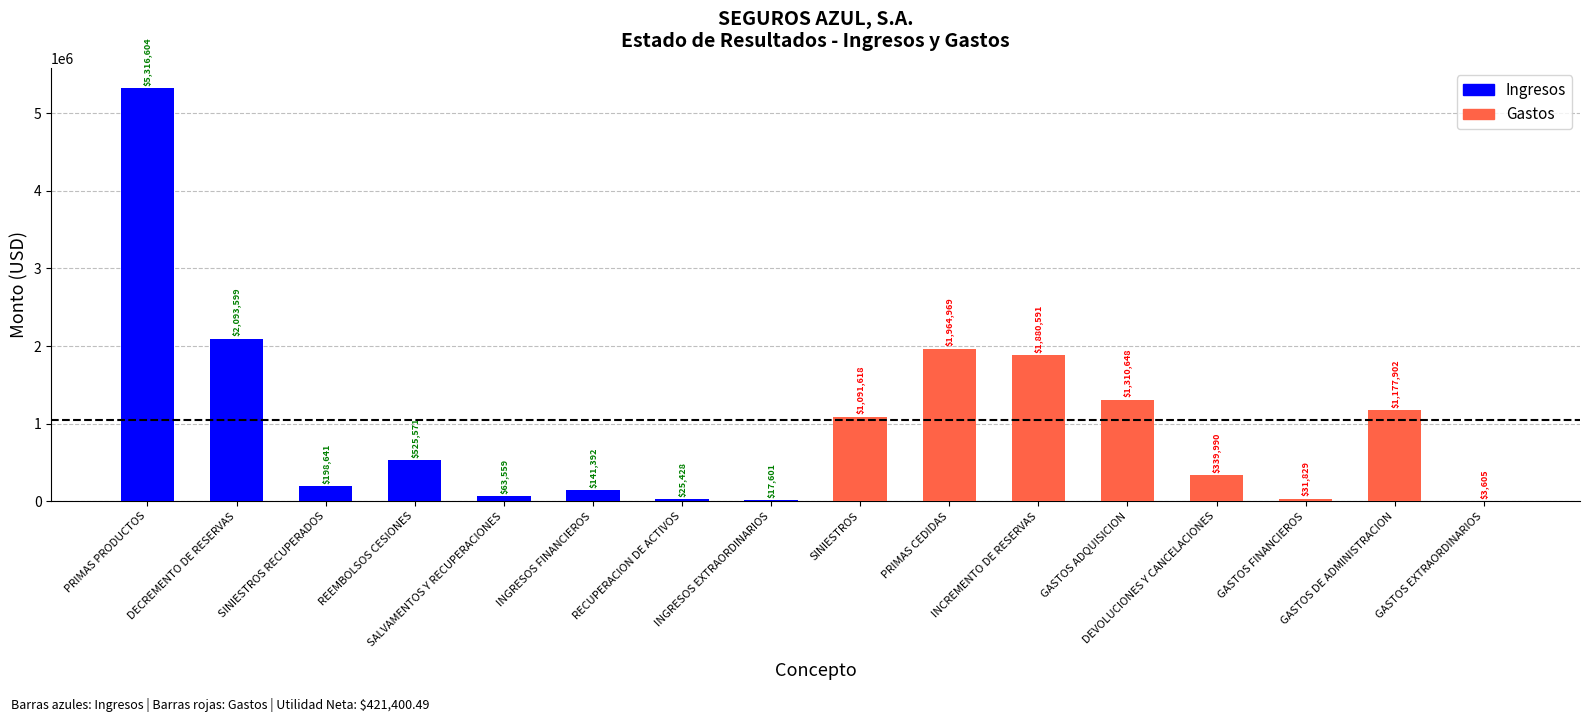

Which has a higher value, GASTOS DE ADMINISTRACION or DEVOLUCIONES Y CANCELACIONES?

GASTOS DE ADMINISTRACION